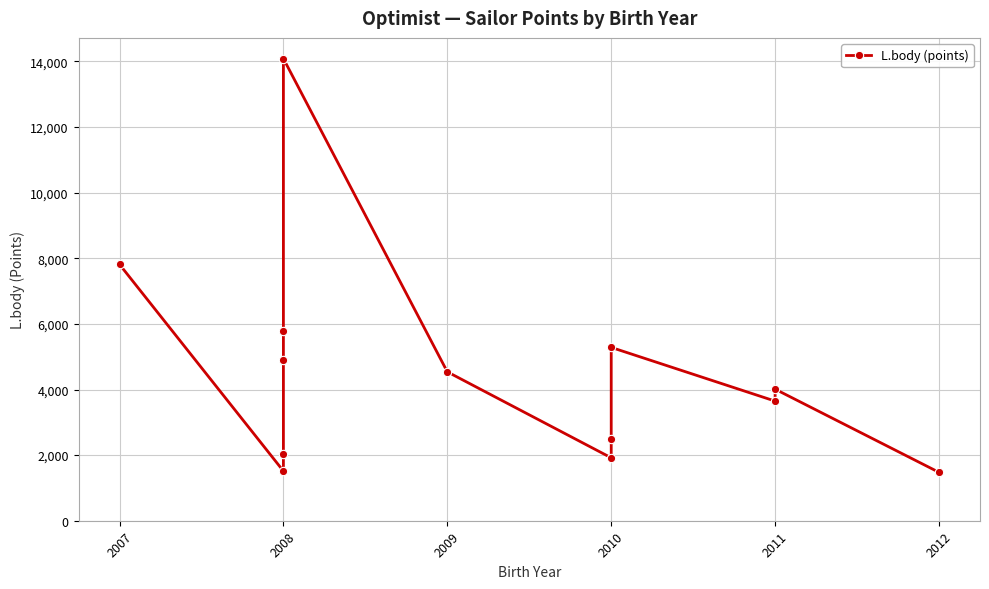

Reading left to right, transcribe all the data shown in this chart.

7815	1514	2046	4898	5789	14089	4539	1918	2496	5284	3647	4011	1475